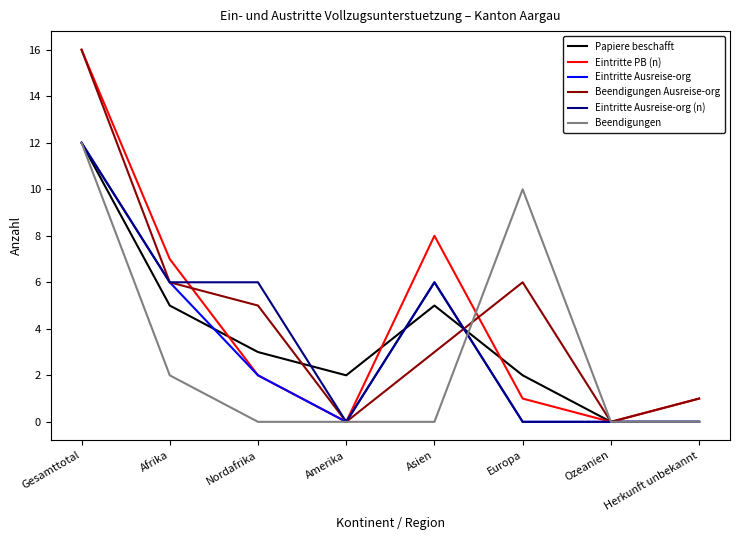

At which category is the sum across all series the highest?

Gesamttotal